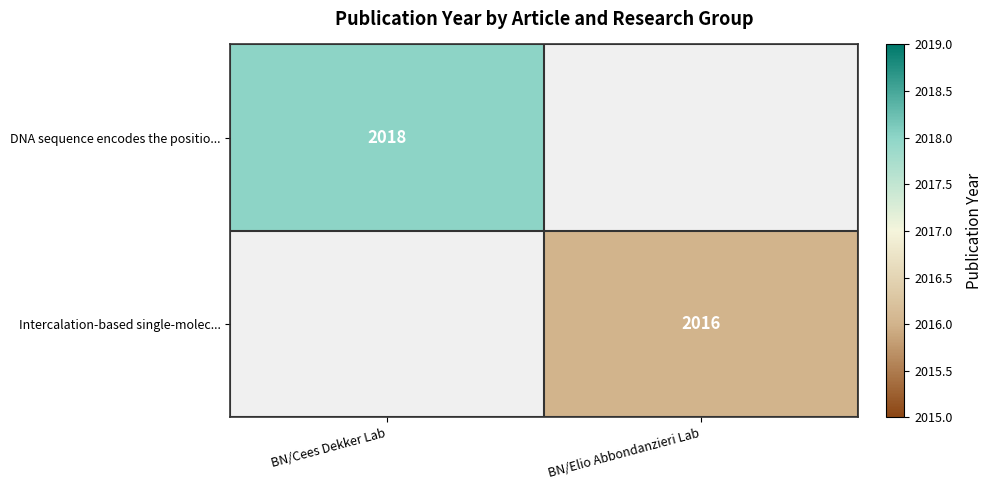

At how many categories does at least one series exceed 953?

2